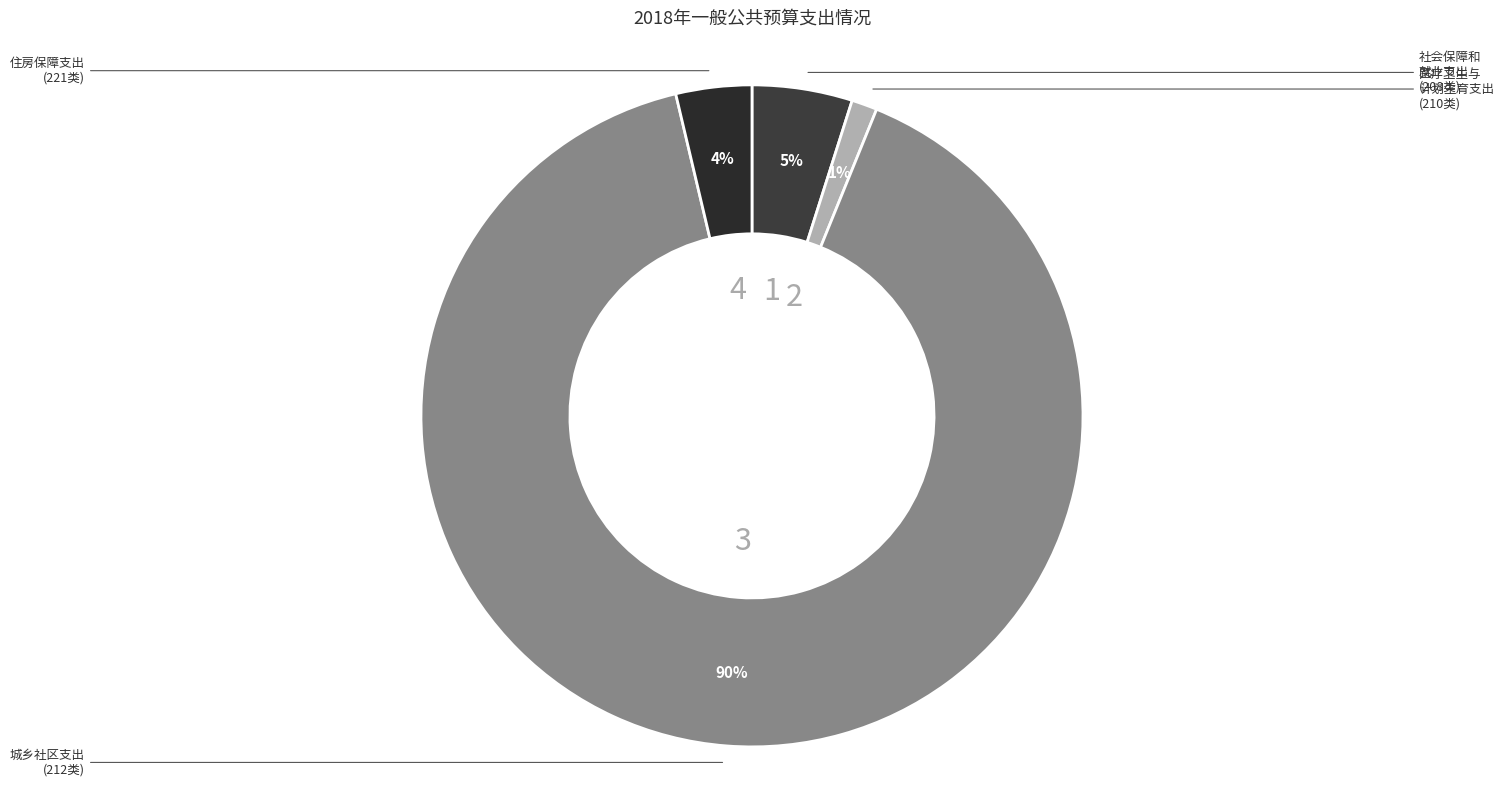

Count the number of slices in the pie.

4